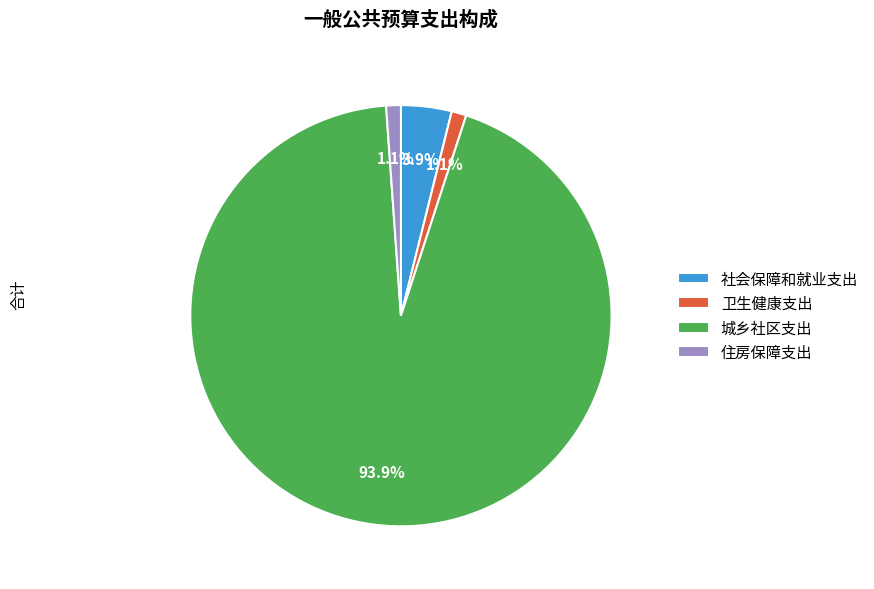

Count the number of slices in the pie.

4